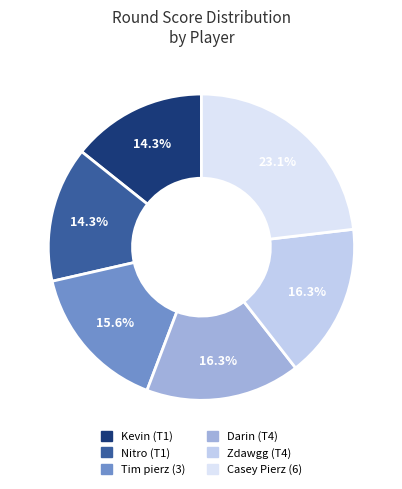

Rank the categories by value from highest to lowest.

Casey Pierz (6), Darin (T4), Zdawgg (T4), Tim pierz (3), Kevin (T1), Nitro (T1)